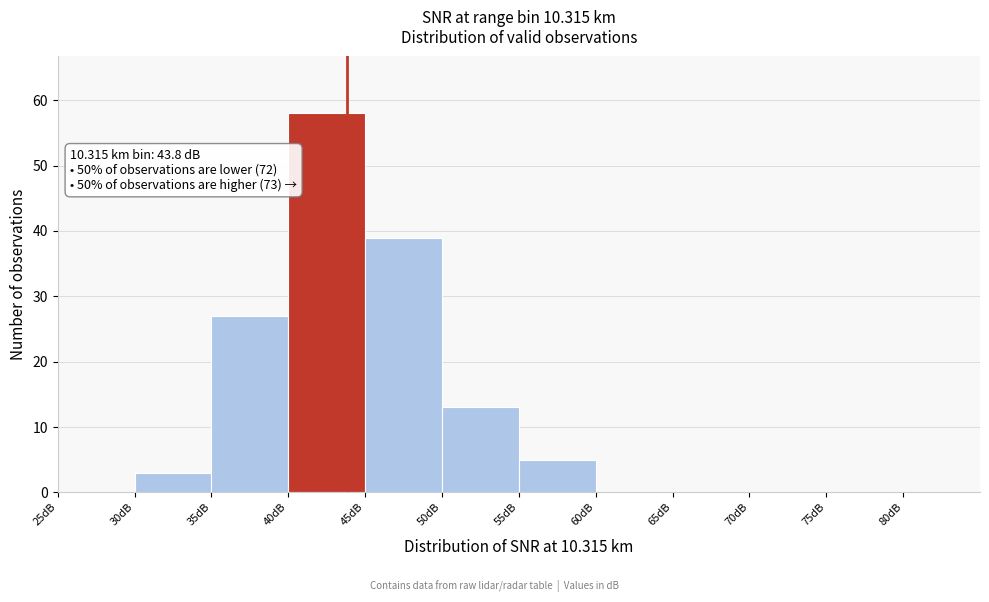

Which range on the x-axis has the tallest bar?

40 to 45